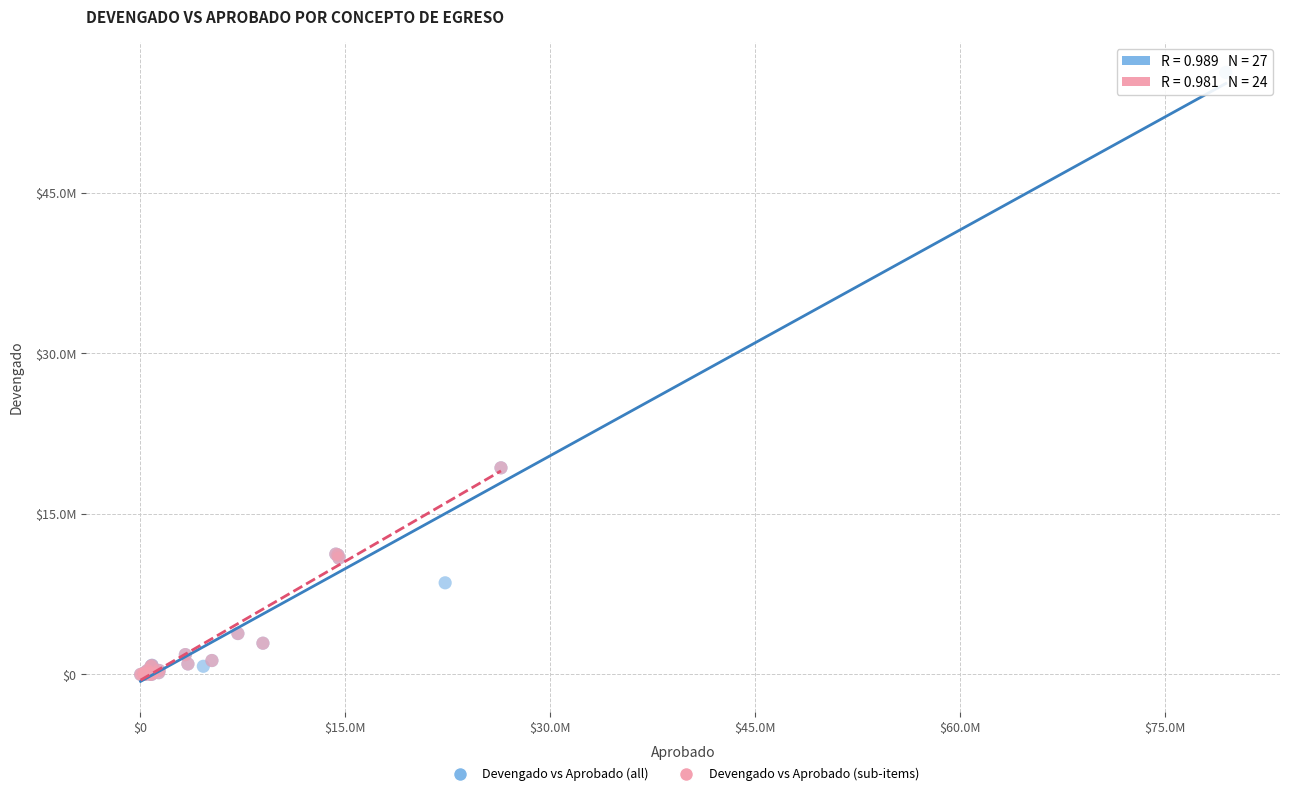

What are all the series names shown in the legend?

Devengado vs Aprobado (all), Devengado vs Aprobado (sub-items)